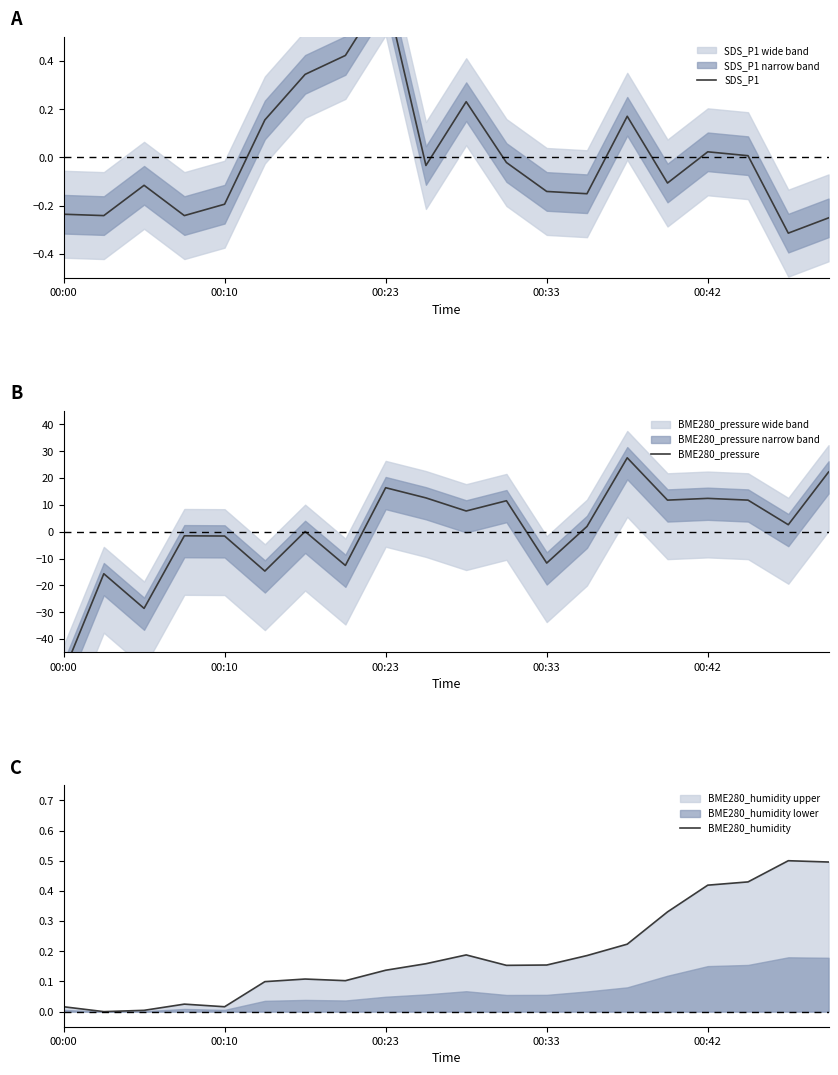

True or false: SDS_P1 and BME280_humidity intersect in this chart.

True